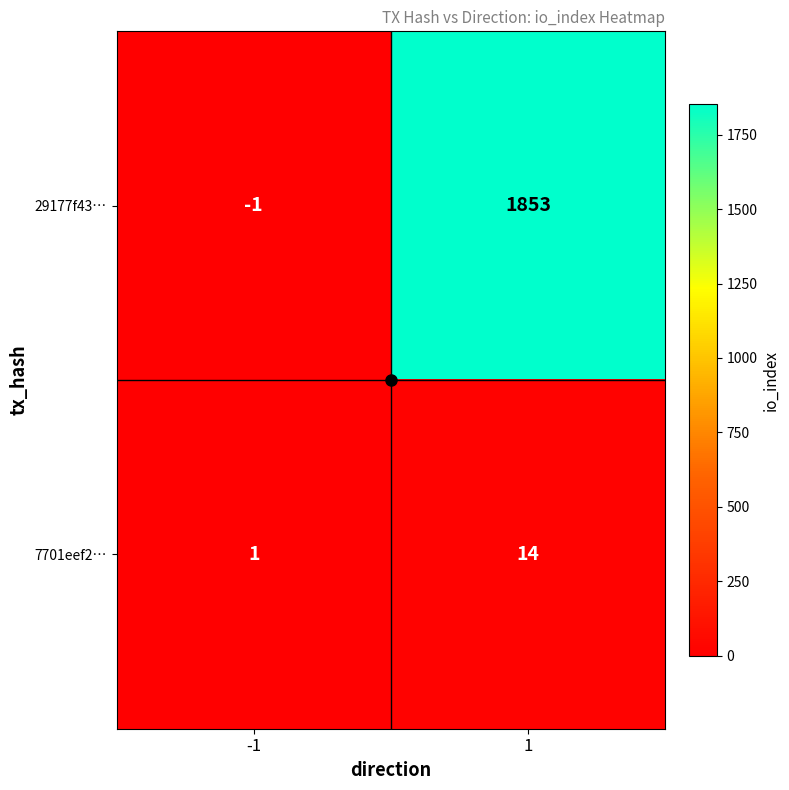

At which category is the sum across all series the highest?

1